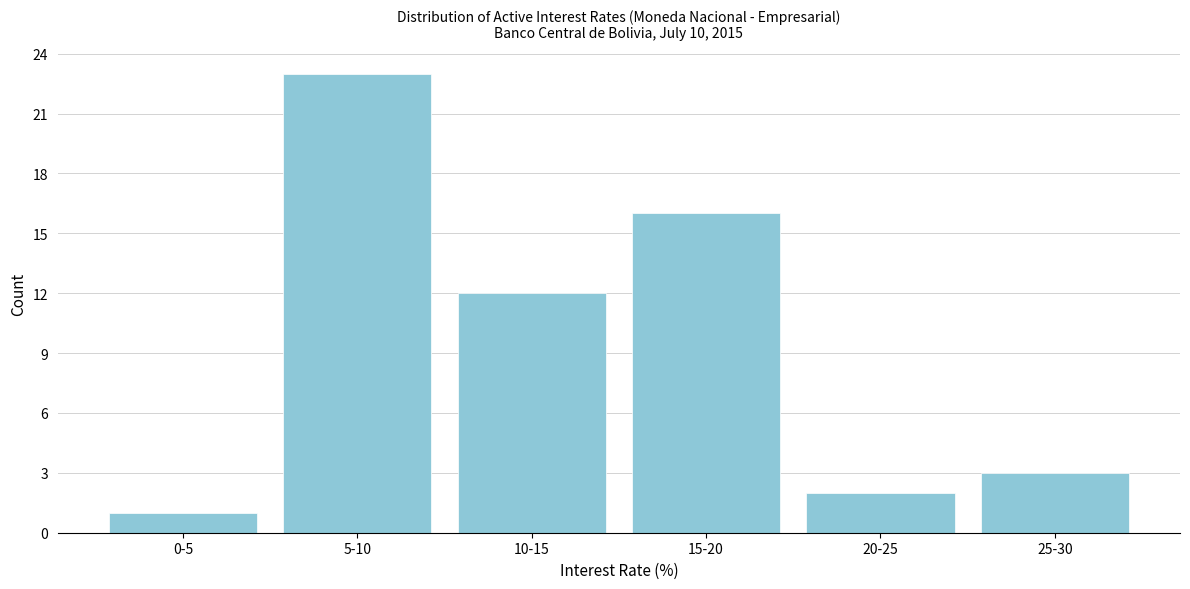

Reading right to left, transcribe all the data shown in this chart.

25-30=3	20-25=2	15-20=16	10-15=12	5-10=23	0-5=1